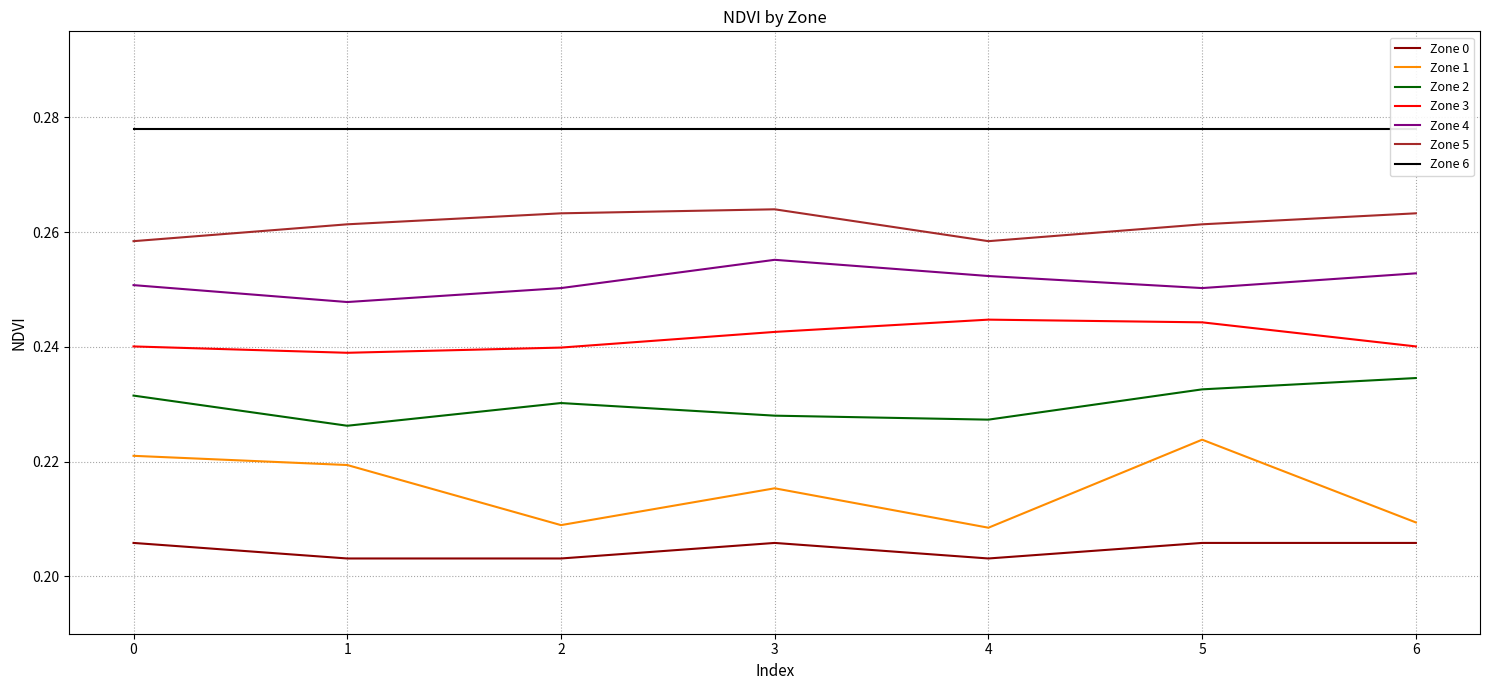

What is the sum of the Zone 2 values at 1 and 6?

0.5